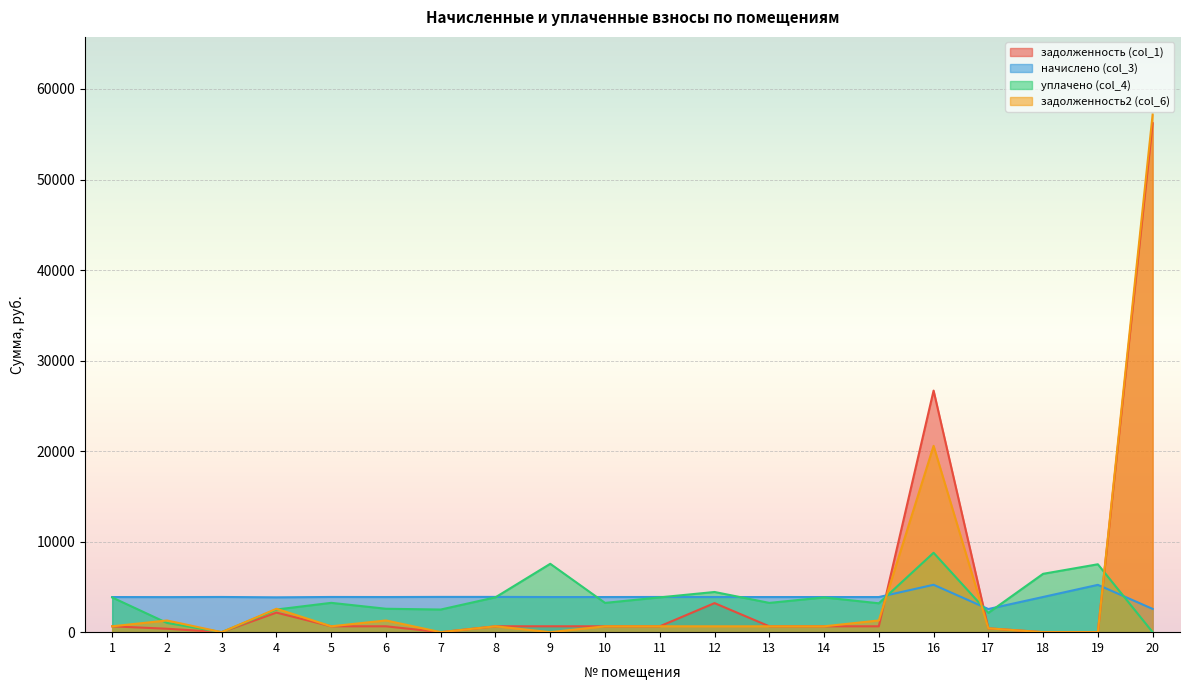

What is the average value of the задолженность (col_1) series?

4777.7